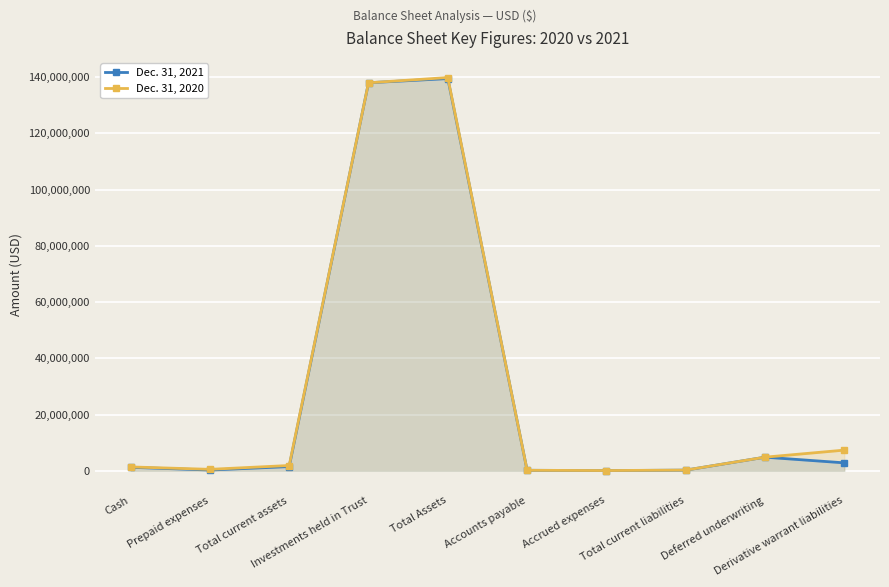

Between which two adjacent categories do Dec. 31, 2020 and Dec. 31, 2021 first intersect?

Total current assets and Investments held in Trust